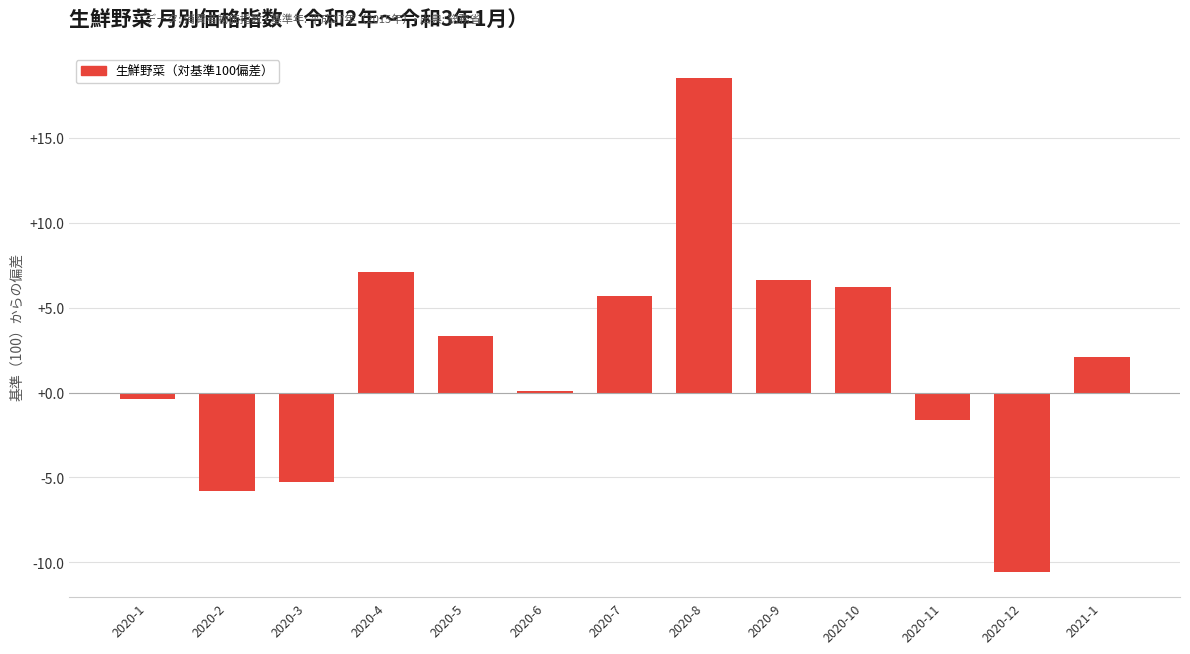

Reading left to right, extract all data points from this chart.

2020-1=-0.4	2020-2=-5.8	2020-3=-5.3	2020-4=7.1	2020-5=3.3	2020-6=0.1	2020-7=5.7	2020-8=18.5	2020-9=6.6	2020-10=6.2	2020-11=-1.6	2020-12=-10.6	2021-1=2.1